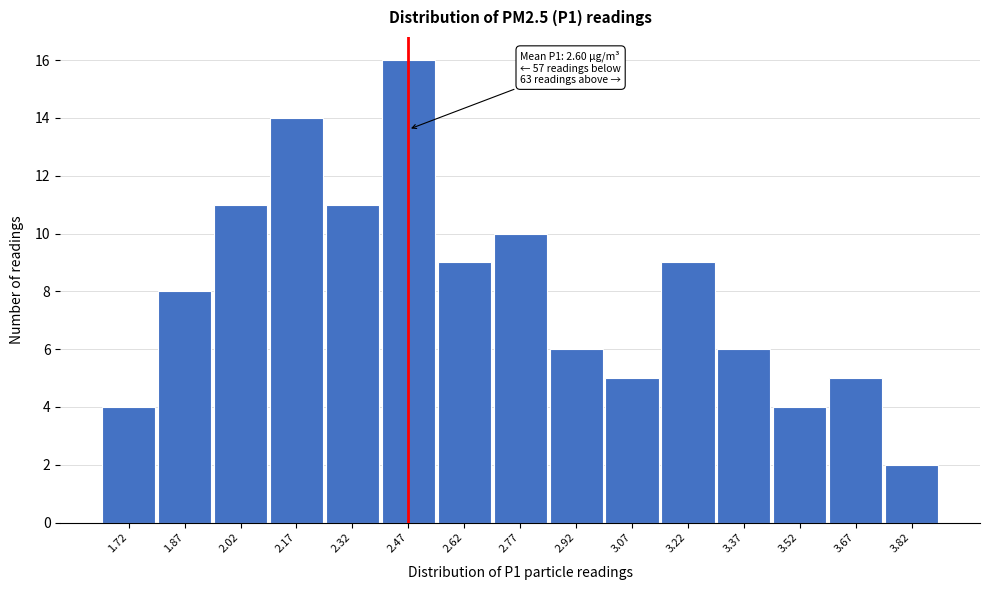

Over which range of the x-axis is the bar tallest?

2.40 to 2.55